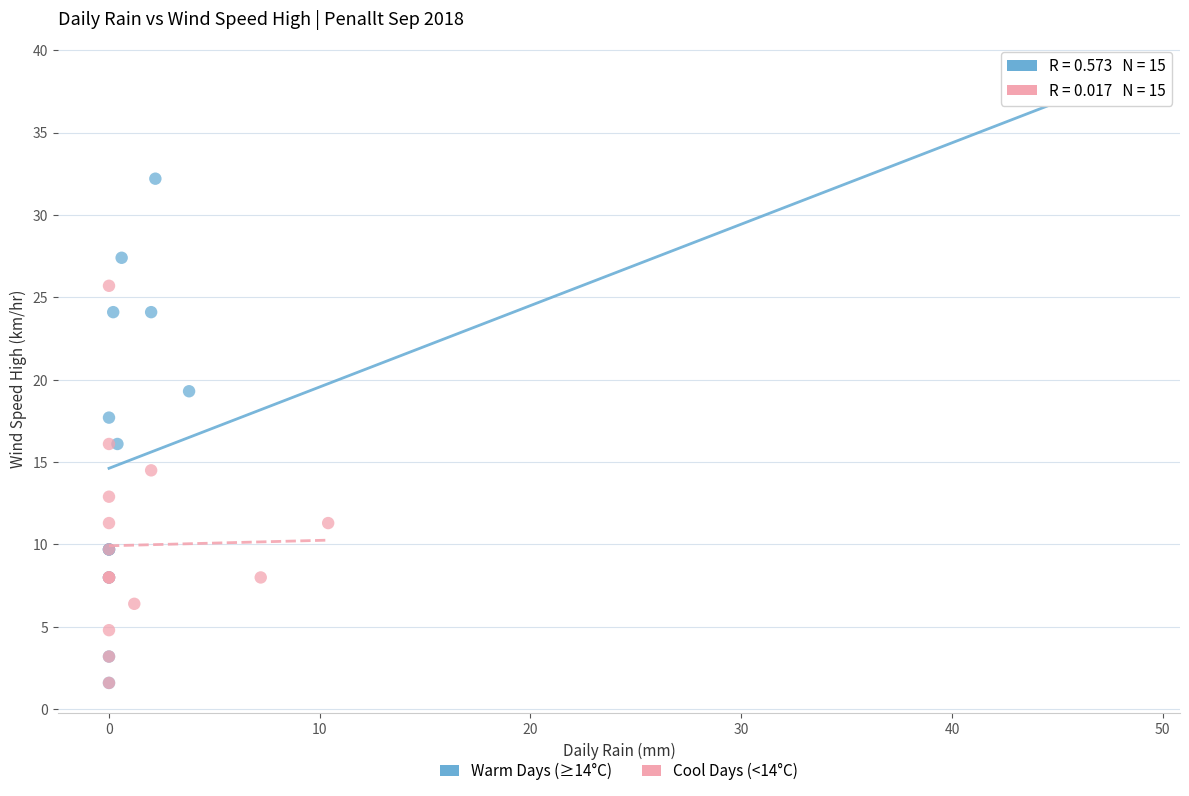

Which series has the largest Y range (max minus min)?

Warm Days (≥14°C)